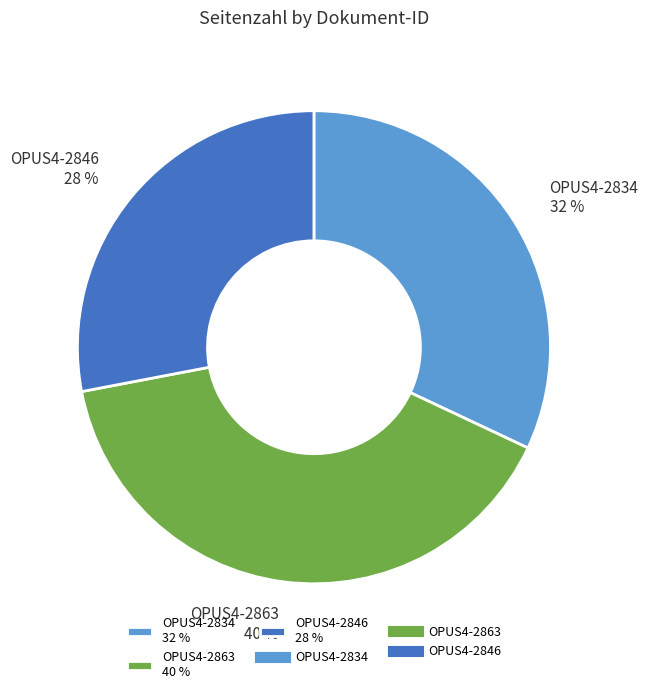

Rank the categories by value from highest to lowest.

OPUS4-2863, OPUS4-2834, OPUS4-2846